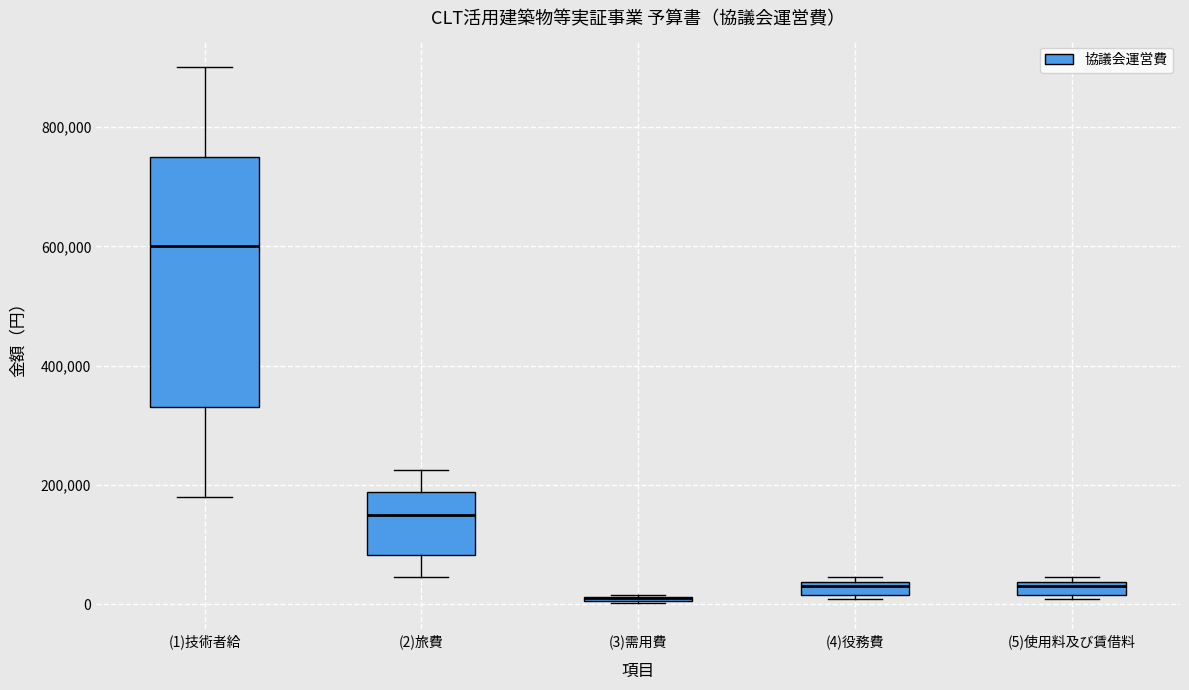

Where does the lower whisker of the box for (2)旅費 end on the y-axis? The values are not printed on the chart, so give them approximately, as read against the axis.

40000